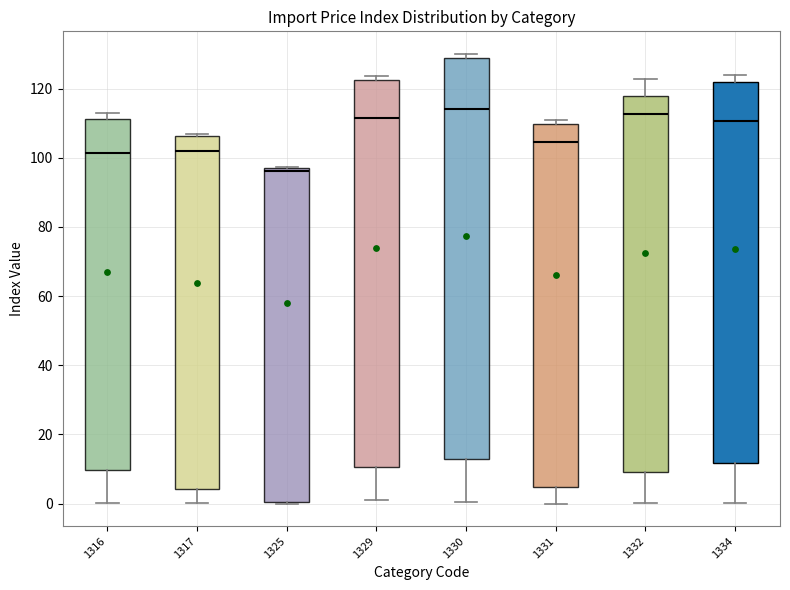

Reading left to right, read every box against the y-axis: the position of its median line, the range the box covers, and the ends of its whiskers. The values are not printed on the chart, so give them approximately, as read against the axis.

1316: median 102, box 10 to 112, whiskers 0 to 112 (just above the box's upper edge)
1317: median 102, box 4 to 106, whiskers 0 to 108
1325: median 96 (just below the box's upper edge), box 0 to 96, whiskers 0 to 98
1329: median 112, box 10 to 122, whiskers 0 to 124
1330: median 114, box 12 to 128, whiskers 0 to 130
1331: median 104, box 4 to 110, whiskers 0 to 112
1332: median 112, box 10 to 118, whiskers 0 to 122
1334: median 110, box 12 to 122, whiskers 0 to 124